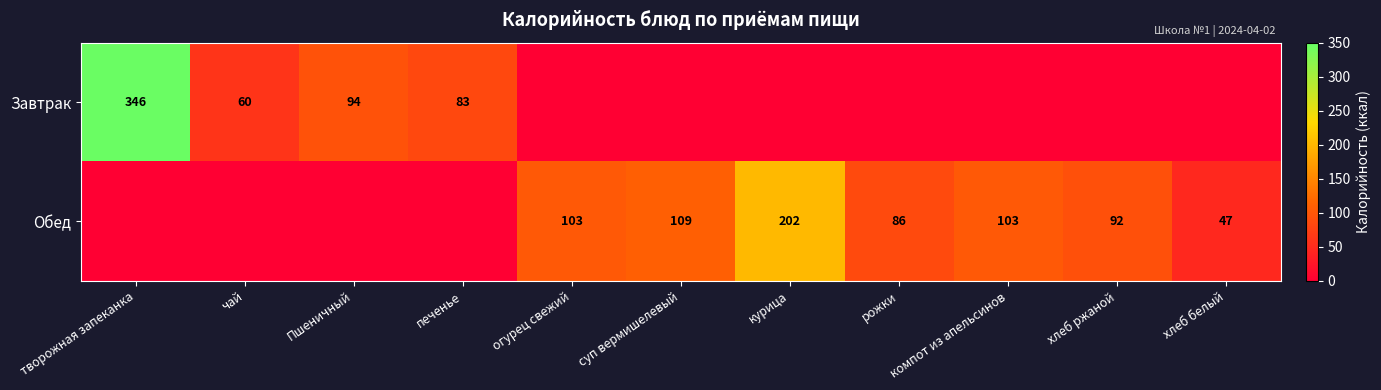

The Обед series shows 63 at хлеб ржаной. True or false?

False